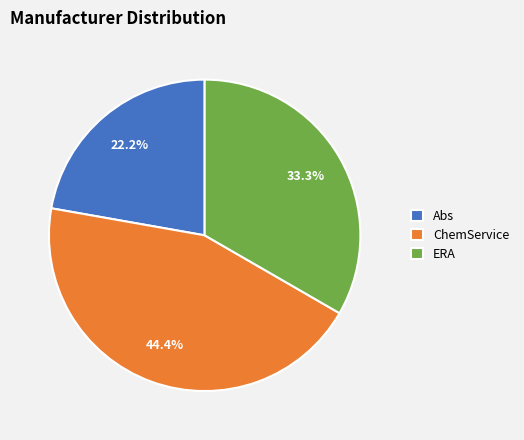

Rank the categories by value from highest to lowest.

ChemService, ERA, Abs